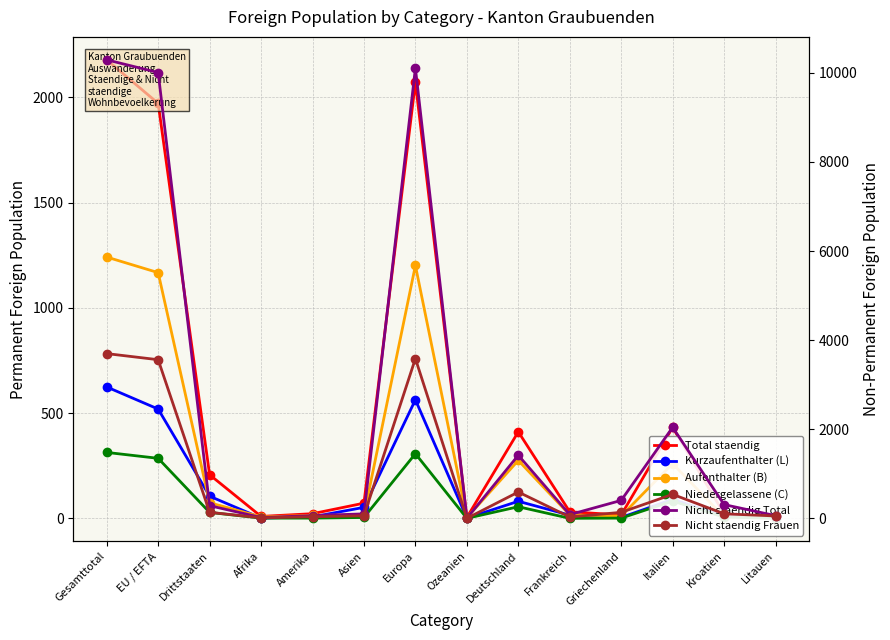

Reading left to right, list all the values displayed in this chart.

Total staendig: 2178	1971	207	9	22	72	2071	4	411	31	16	432	22	7
Kurzaufenthalter (L): 624	519	105	1	7	52	563	1	81	15	4	90	10	2
Aufenthalter (B): 1241	1167	74	7	14	16	1201	3	275	16	11	260	6	5
Niedergelassene (C): 313	285	28	1	1	4	307	0	55	0	1	82	6	0
Nicht staendig Total: 10293	10007	286	20	62	102	10106	3	1417	85	404	2044	310	62
Nicht staendig Frauen: 3699	3562	137	13	37	60	3587	2	592	32	136	540	103	55